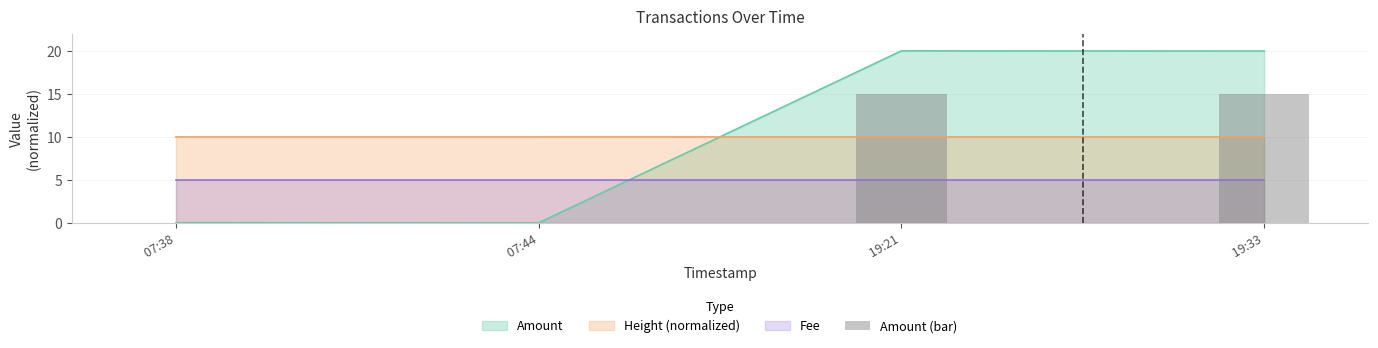

True or false: the data shows 0.0 at  07:38.

False